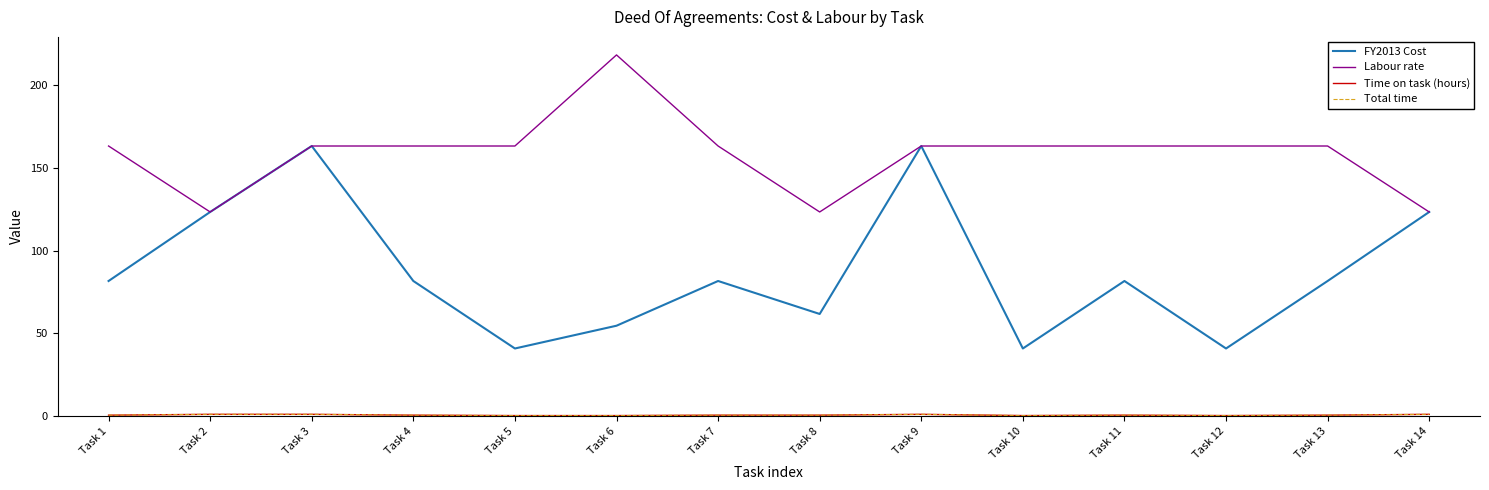

What is the sum of all Labour rate values?

2220.4